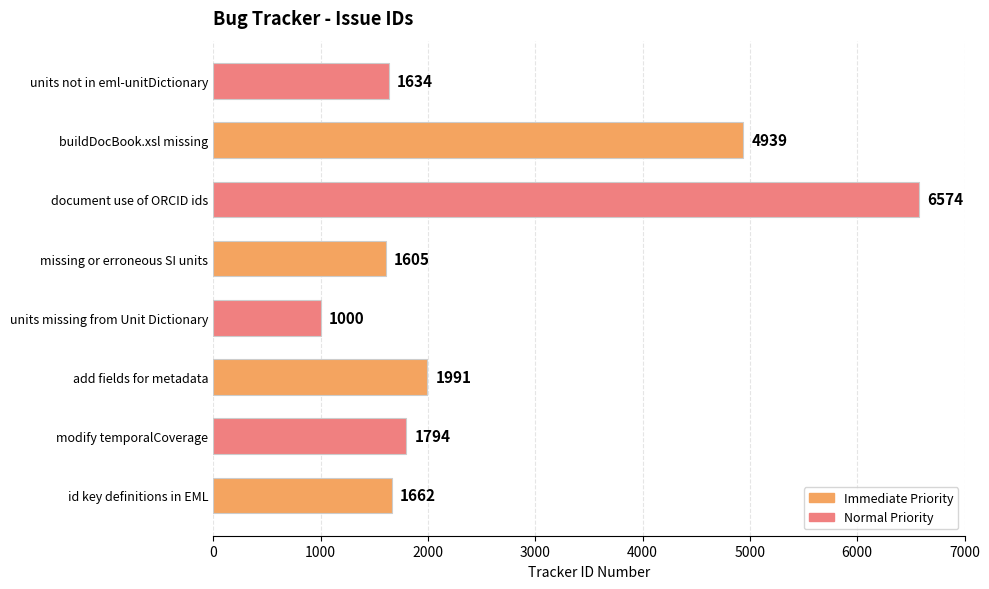

Reading bottom to top, list all the values displayed in this chart.

1662	1794	1991	1000	1605	6574	4939	1634